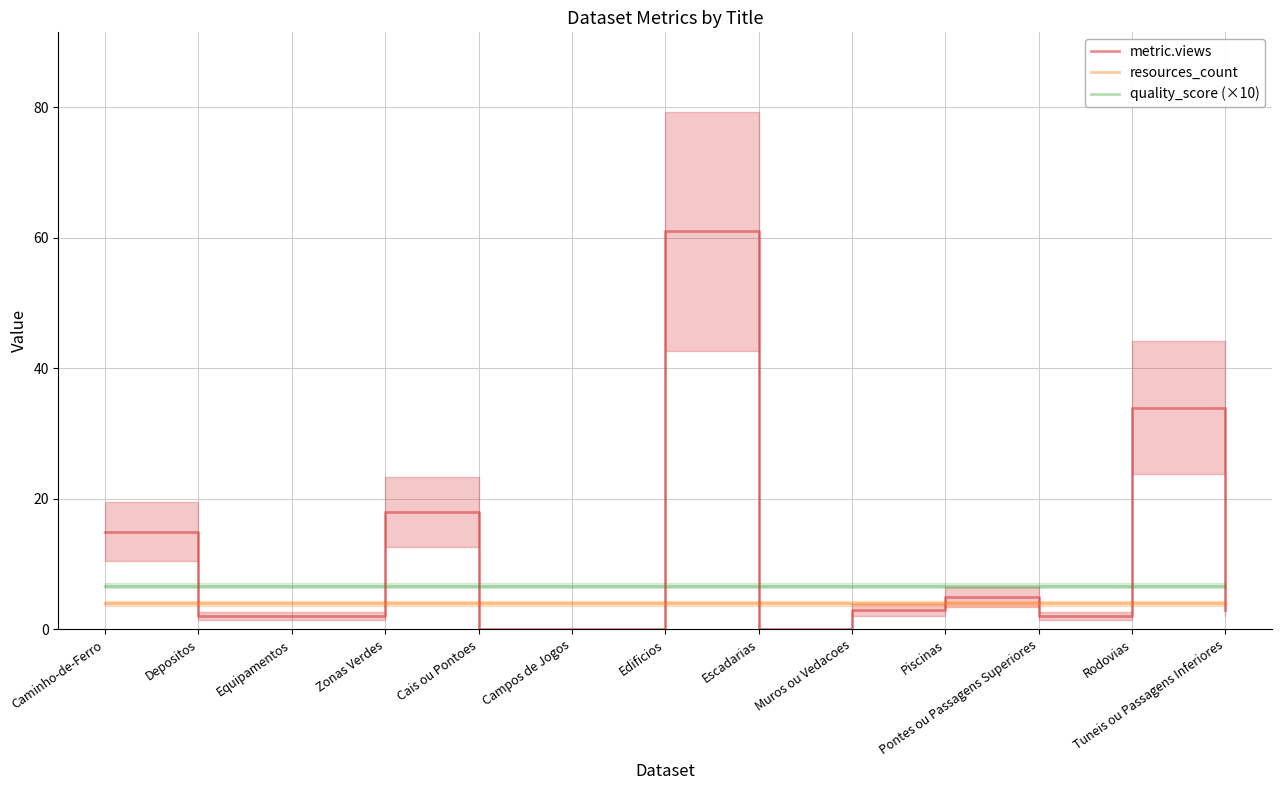

Is the value of quality_score (×10) at Depositos greater than the value of metric.views at Caminho-de-Ferro?

No